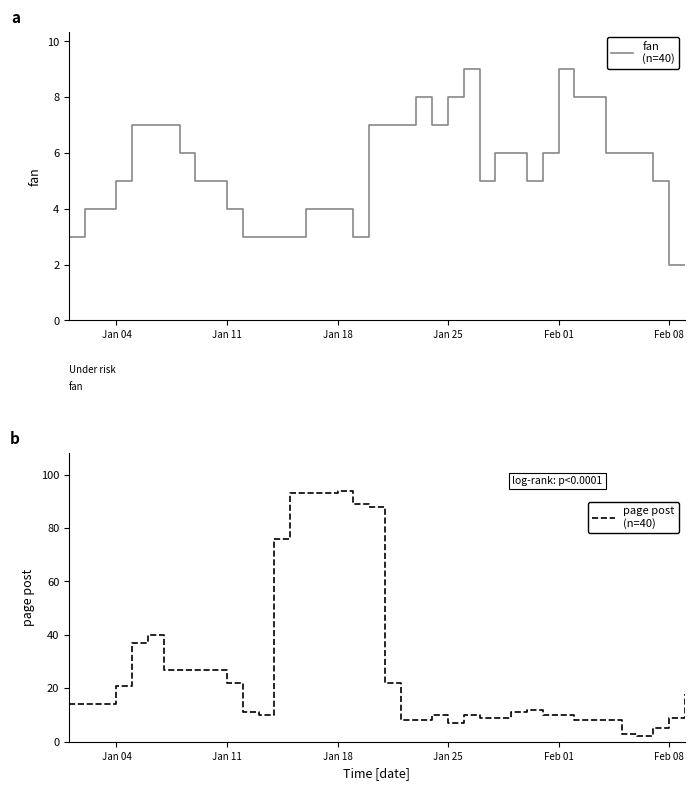

What is the minimum value shown in the chart?

2